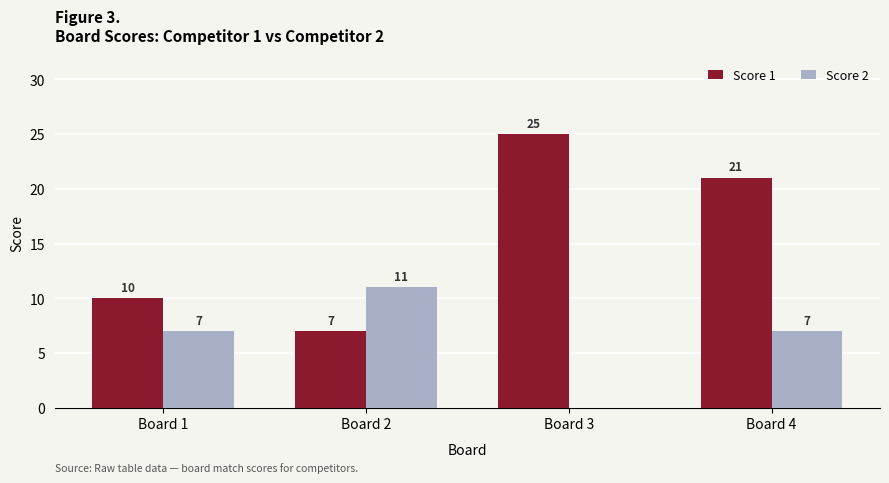

Which series has the largest total across all categories?

Score 1